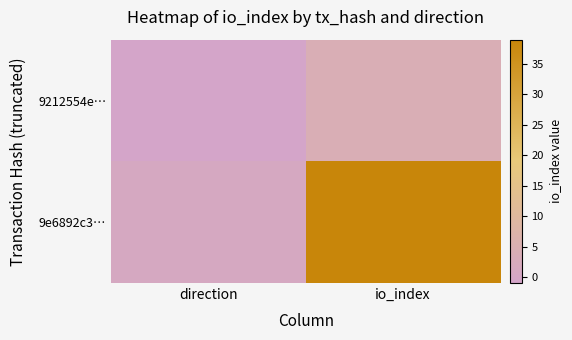

Which series has the widest spread of values?

9e6892c3…